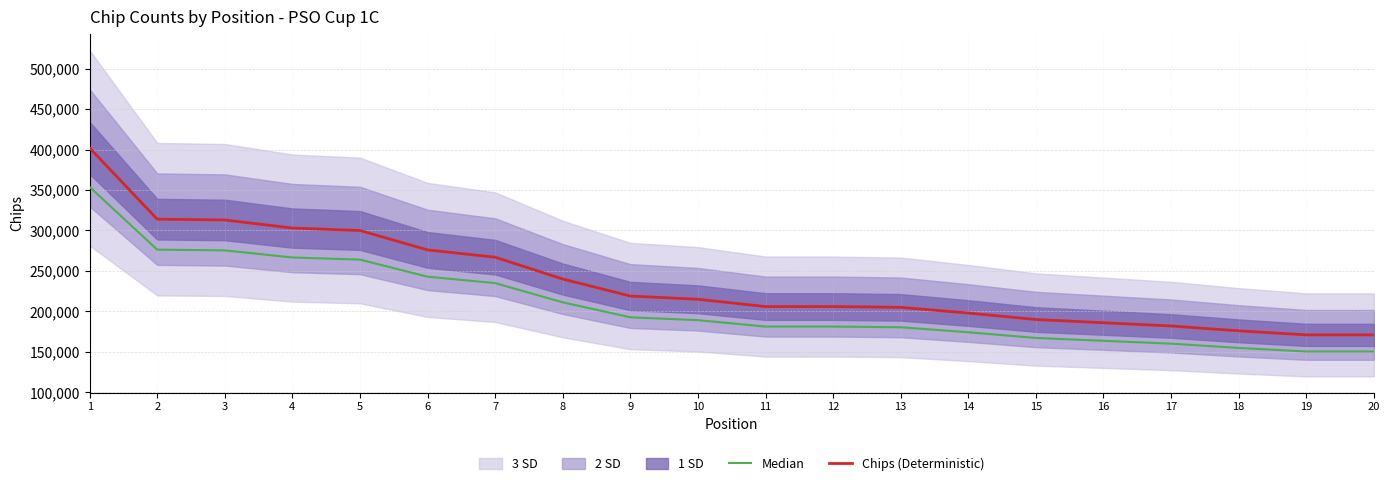

What is the value of the Median point at the 18th from the left?

154880